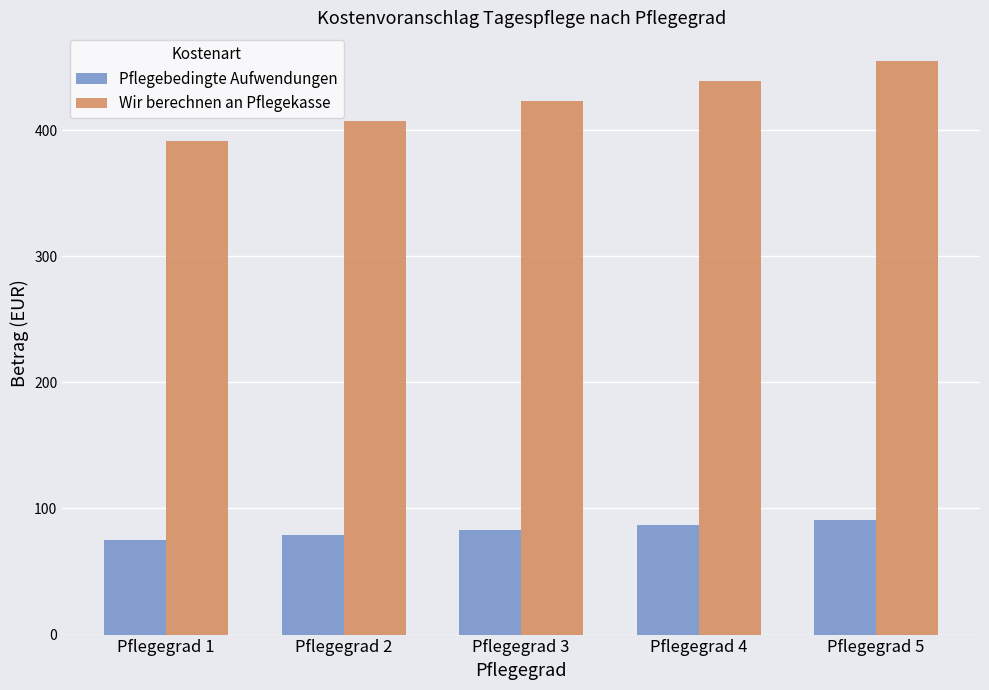

Rank the series by their average value, from highest to lowest.

Wir berechnen an Pflegekasse, Pflegebedingte Aufwendungen